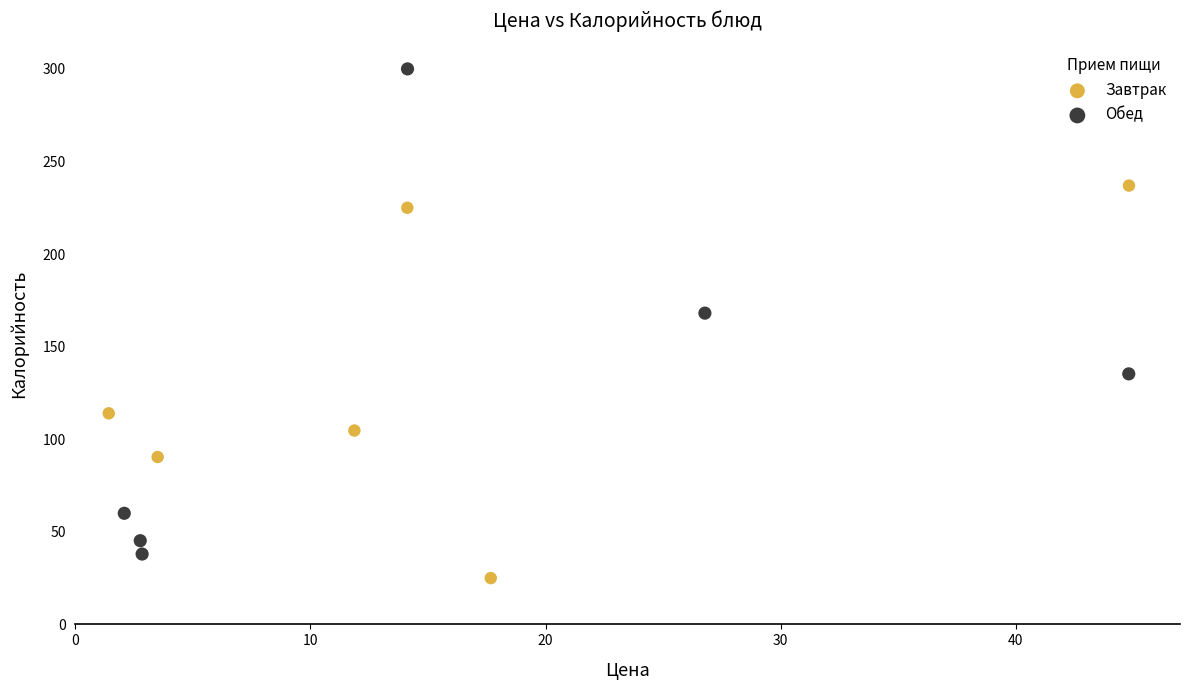

Which series has the widest spread of Y values?

Обед